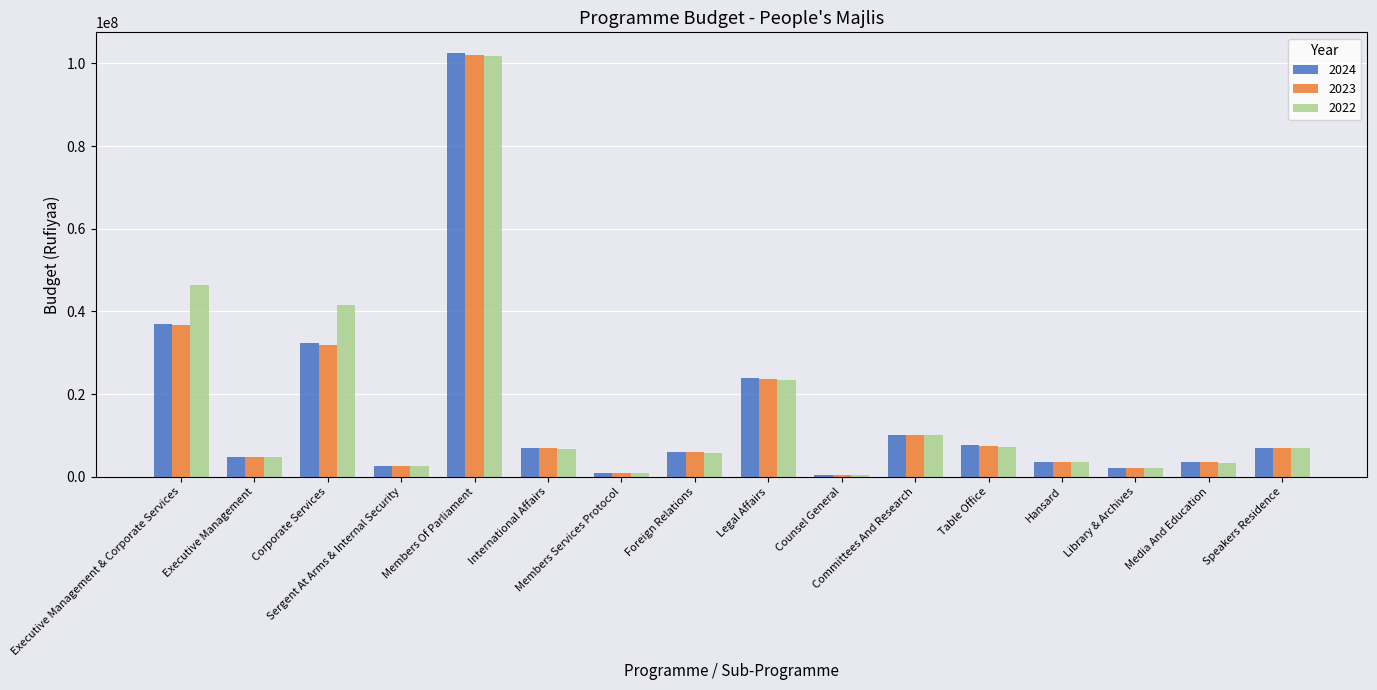

Which series has the largest range (max minus min)?

2024